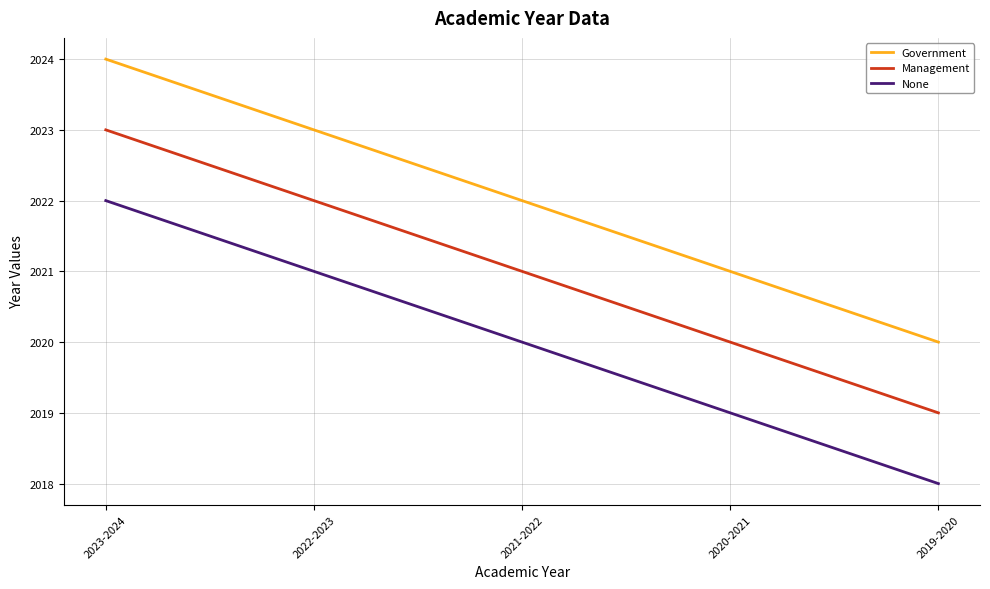

Does the chart display data point markers on the line(s)?

No